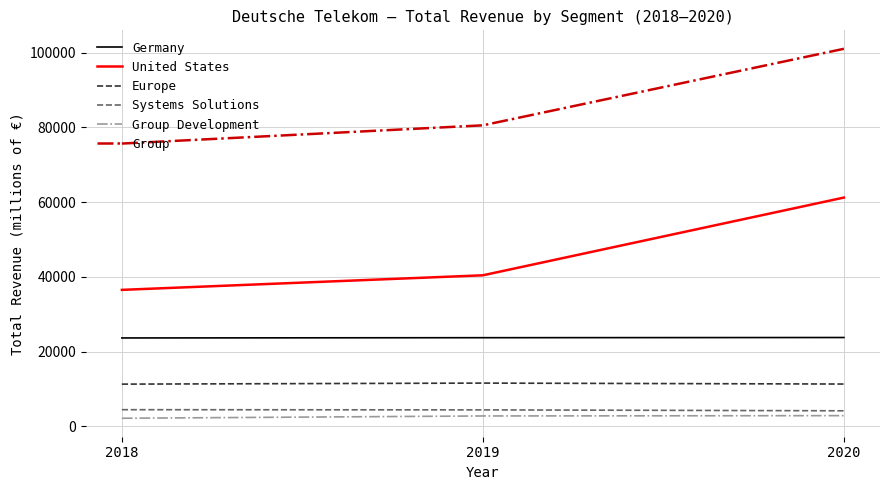

Read the Group Development value at 2019, to the nearest 100.

2800